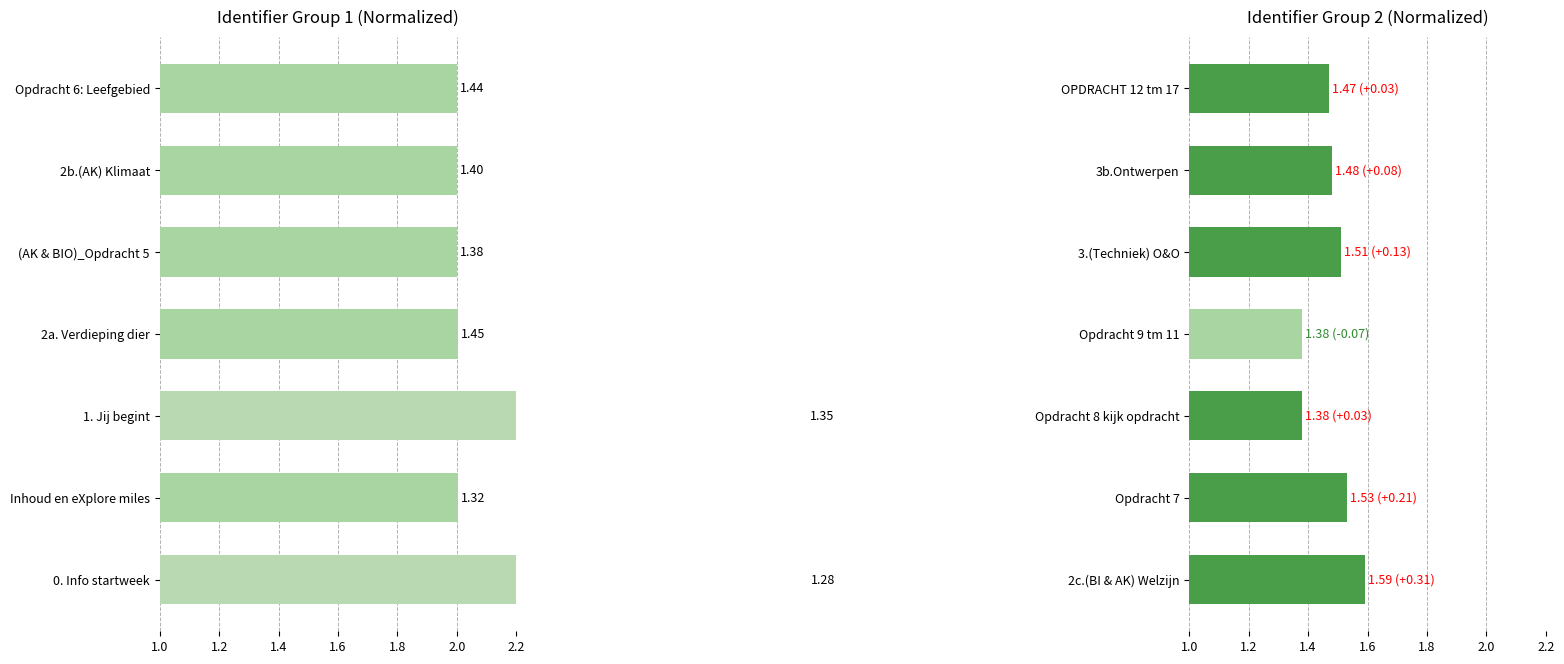

How many groups of bars are there?

7